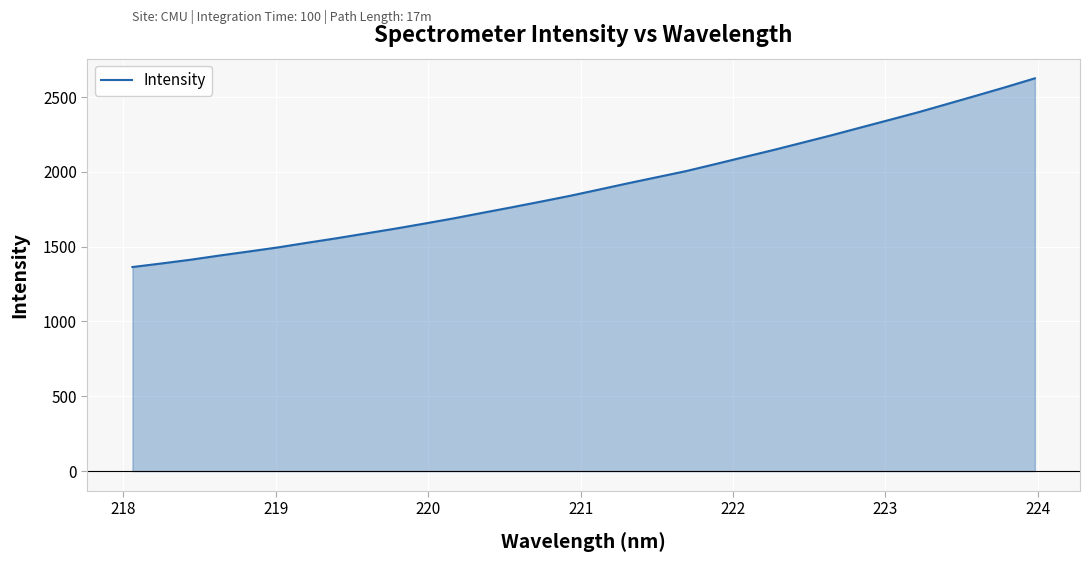

What is the difference between the maximum and minimum values?

1261.4